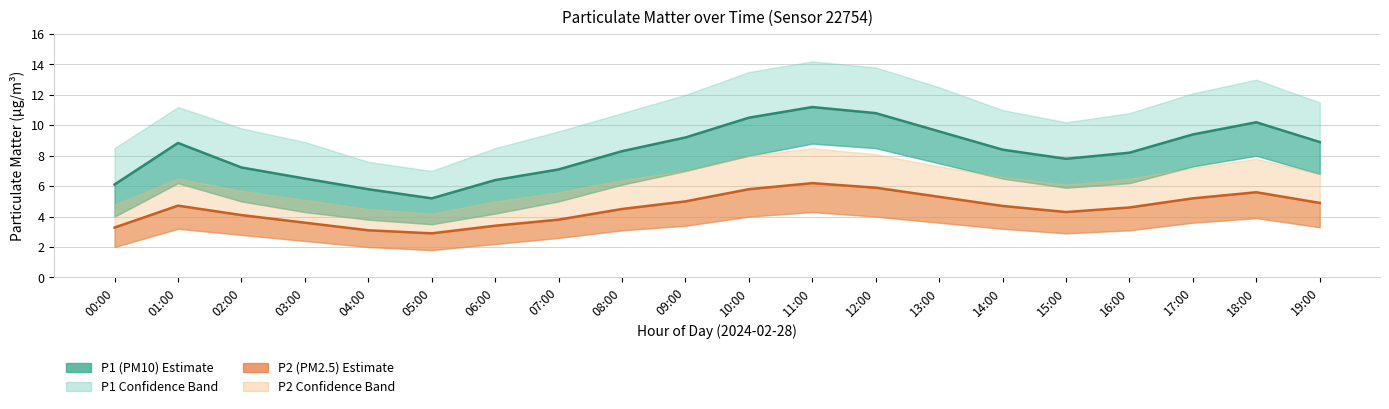

At which category does P2 (PM2.5) reach its first local valley?

05:00